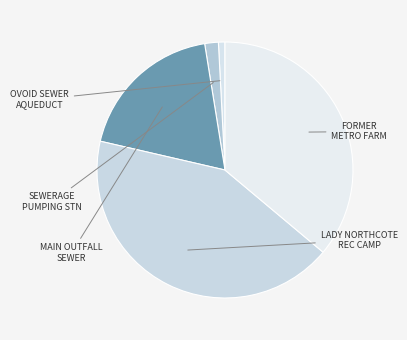

How many segments does this pie chart have?

5